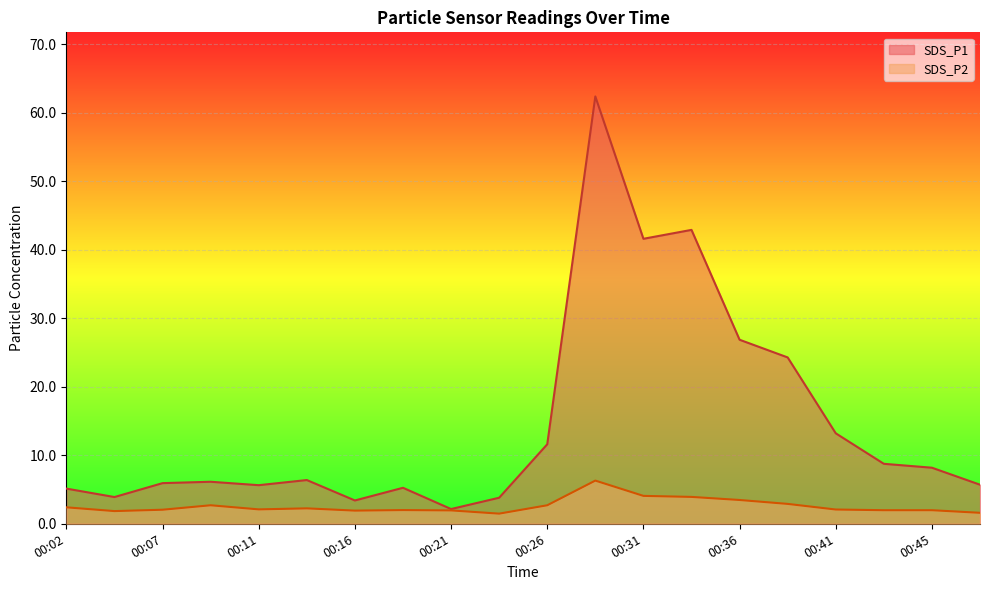

Rank the series by their average value, from lowest to highest.

SDS_P2, SDS_P1